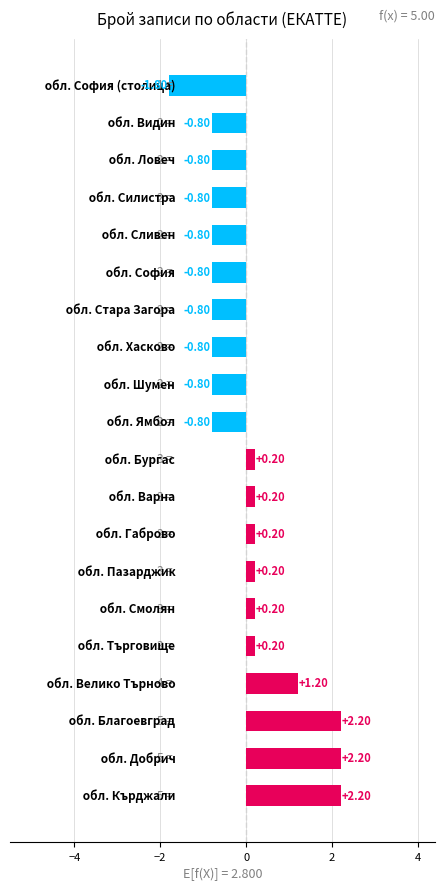

What is the difference between the maximum and second lowest values?

3.0